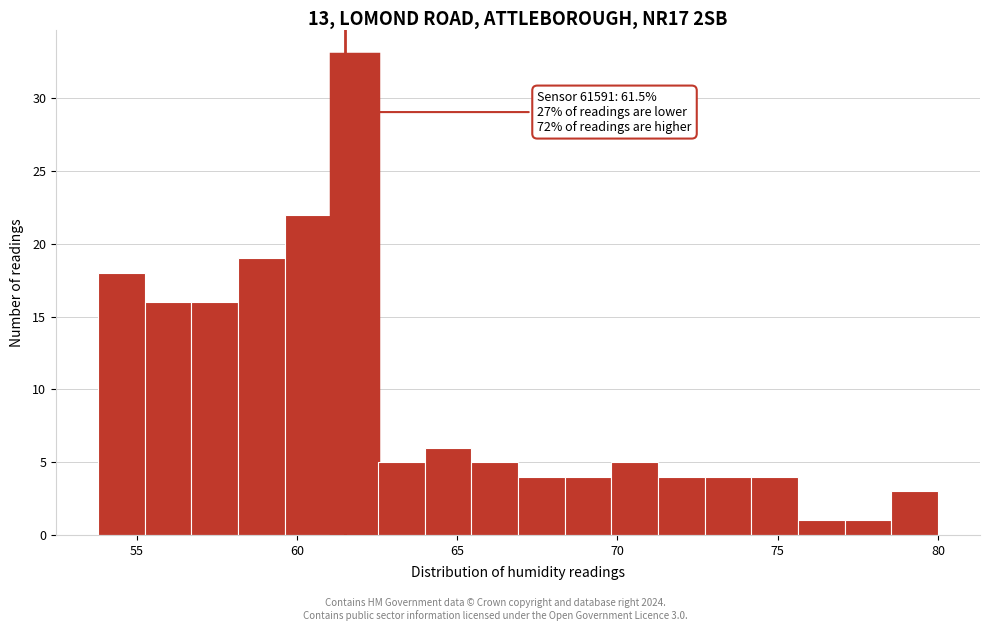

Read against the x-axis, roughly where is the centre of the tallest bar?

62.0